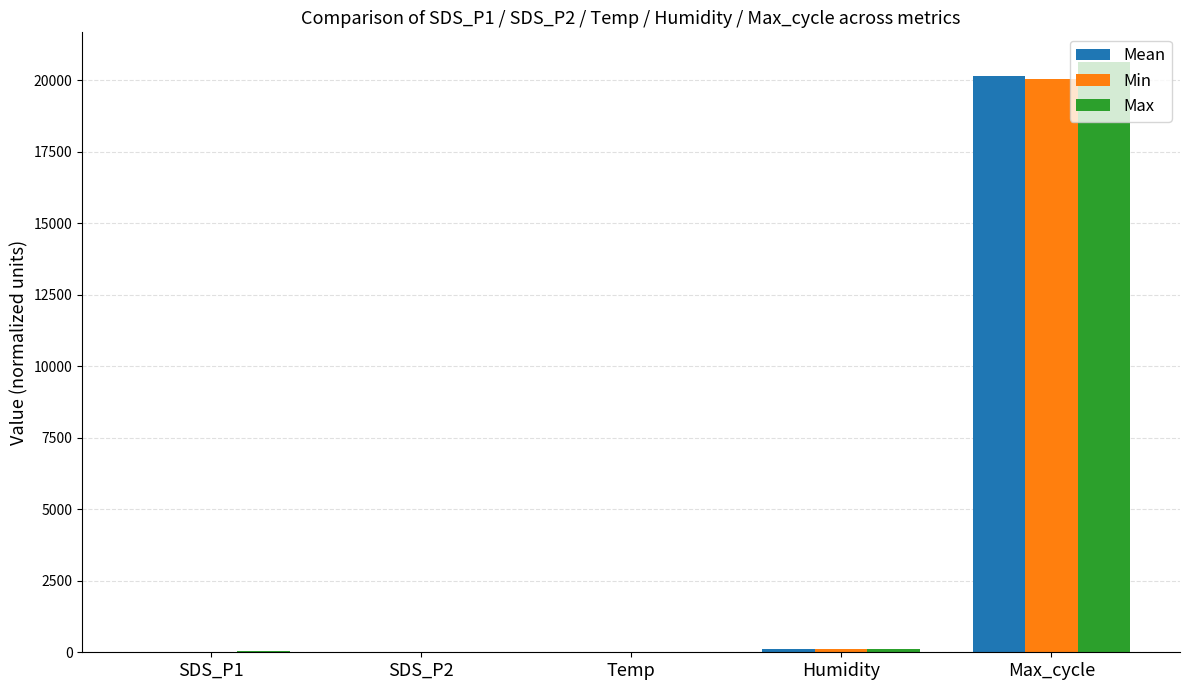

At which category is the sum across all series the highest?

Max_cycle